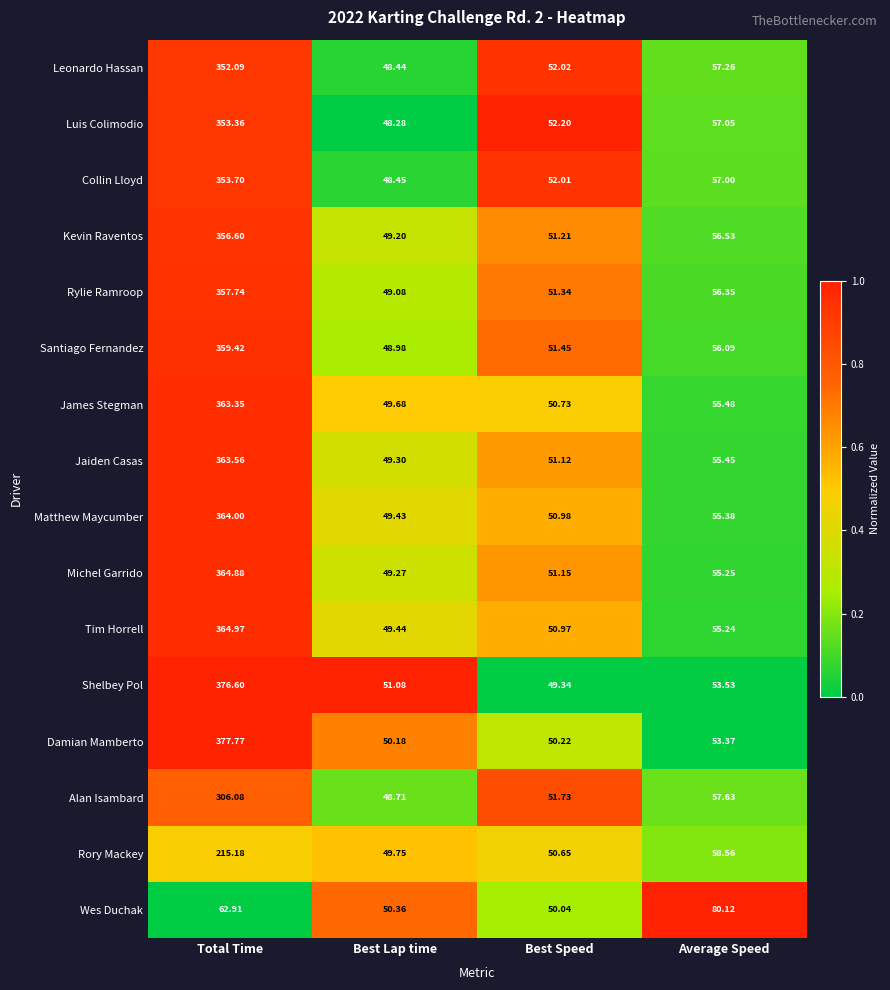

Which series has the largest range (max minus min)?

Damian Mamberto